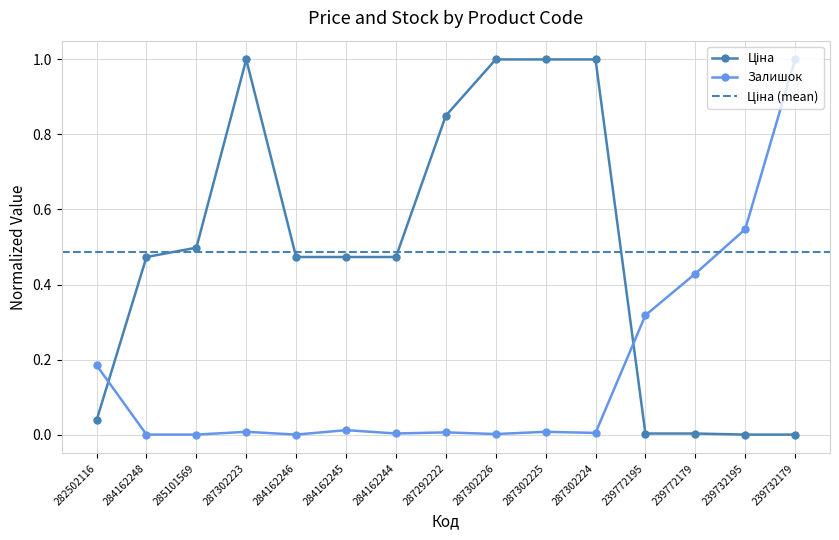

What is the total value across all series at 239732195?

0.5